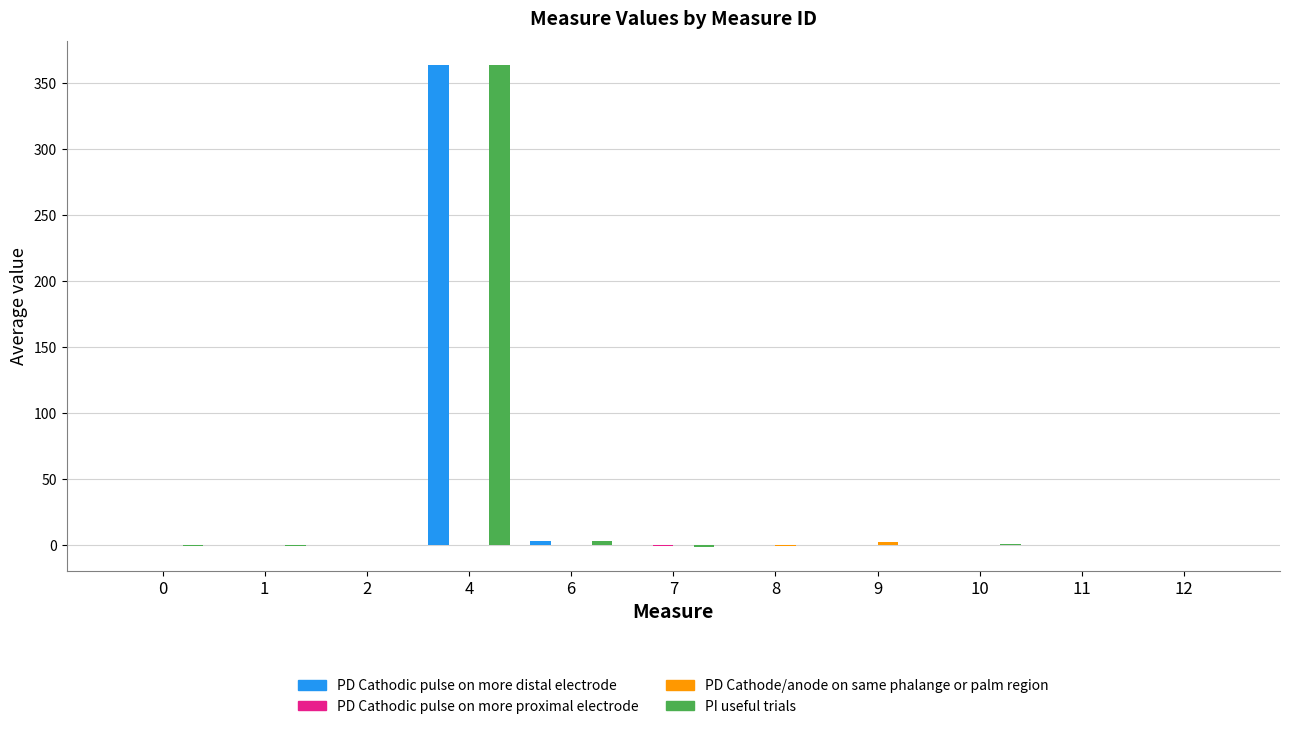

Is it true that PD Cathodic pulse on more distal electrode equals 0.4 at 10?

True